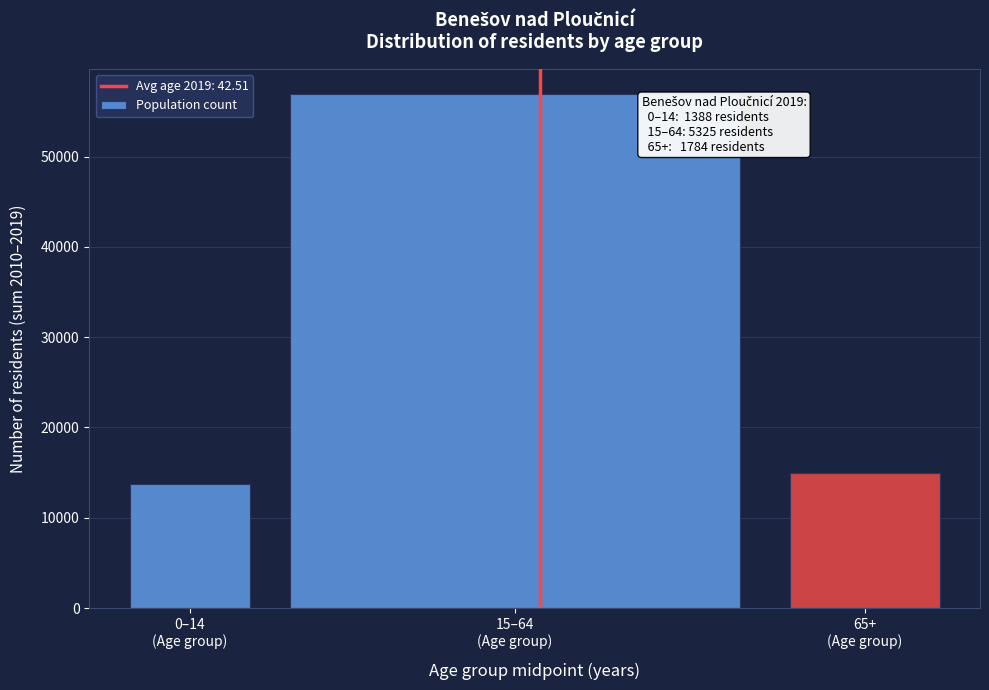

Reading left to right, extract all data points from this chart.

13773	56882	14958